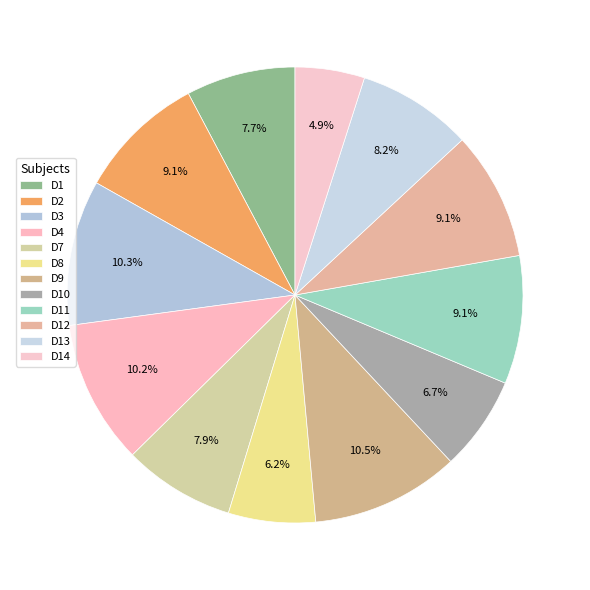

How many segments does this pie chart have?

12